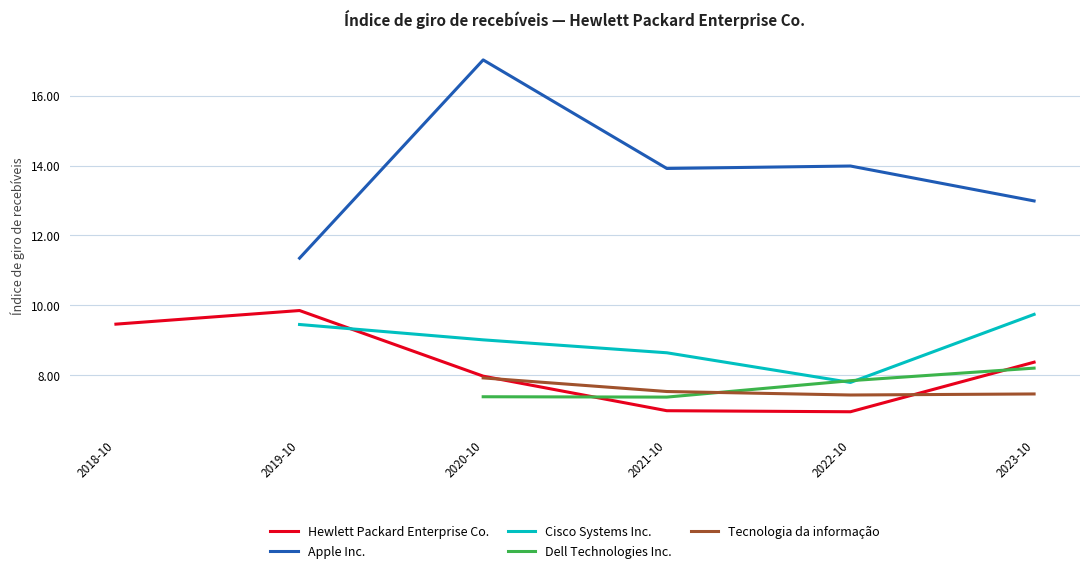

Does the chart have visible grid lines?

Yes